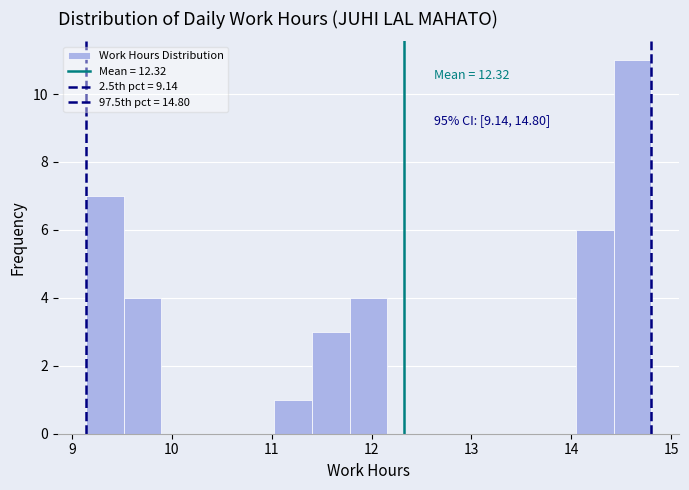

Read against the x-axis, roughly where is the centre of the tallest bar?

14.6